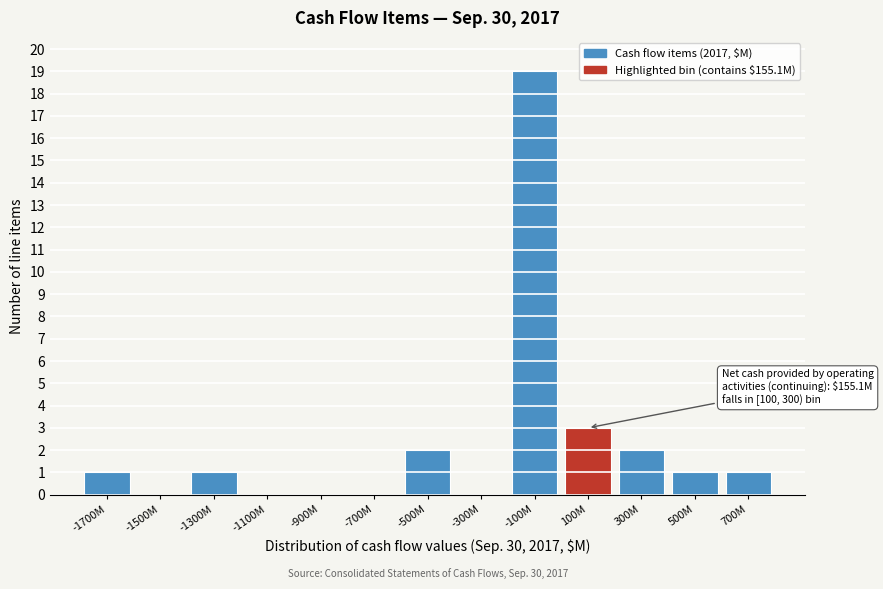

Reading left to right, extract all data points from this chart.

-1700M=1	-1500M=0	-1300M=1	-1100M=0	-900M=0	-700M=0	-500M=2	-300M=0	-100M=19	100M=3	300M=2	500M=1	700M=1